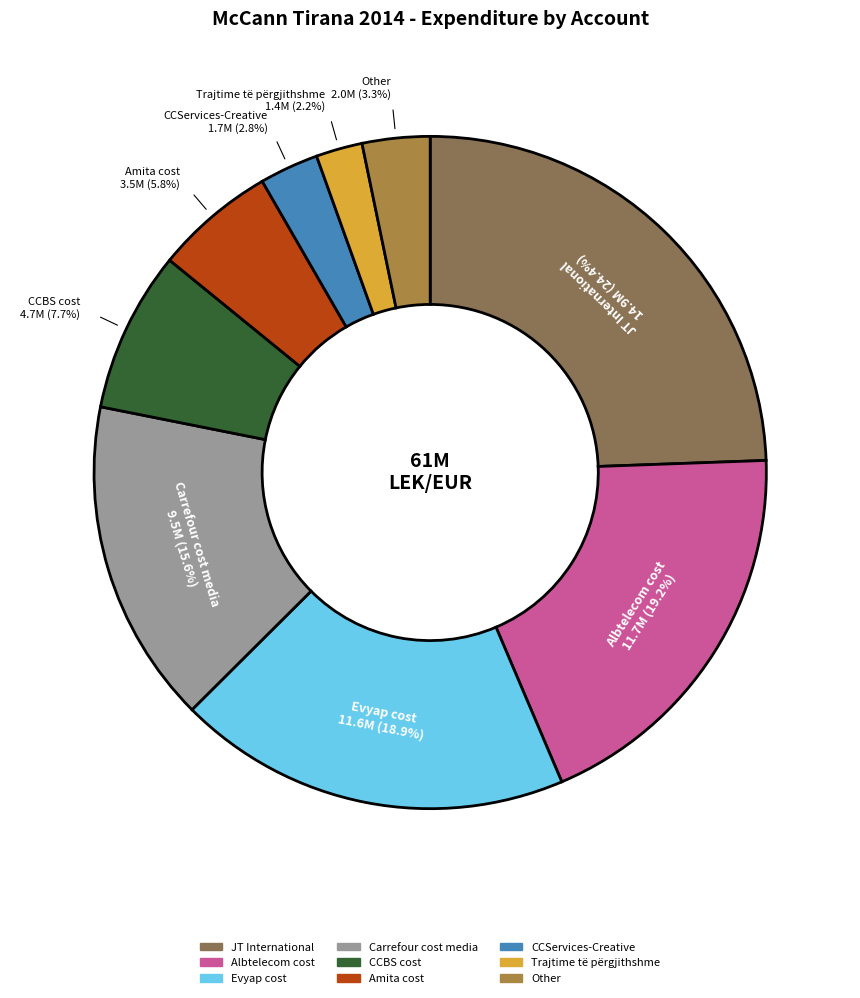

Is there any slice that represents more than half of the pie?

No